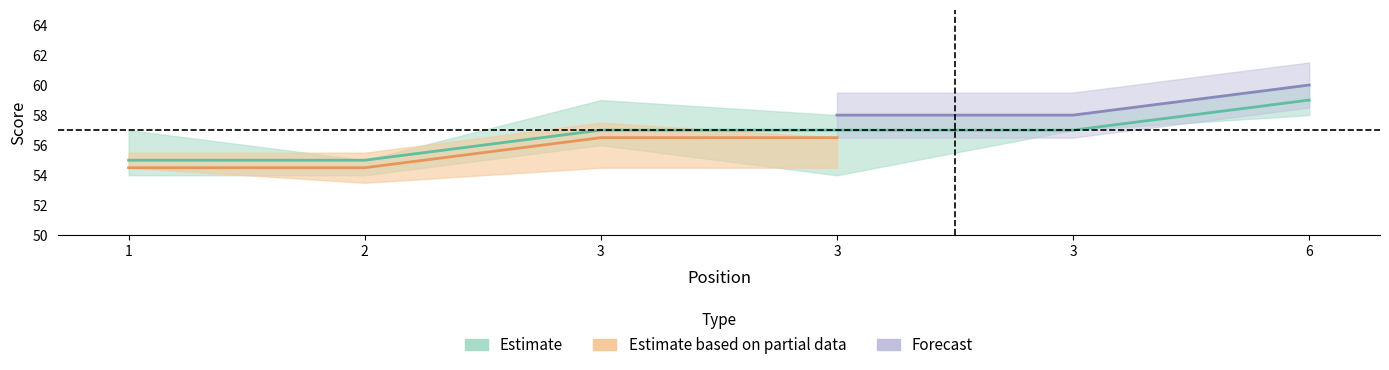

The value of hole_7 at 3 is 2. True or false?

False